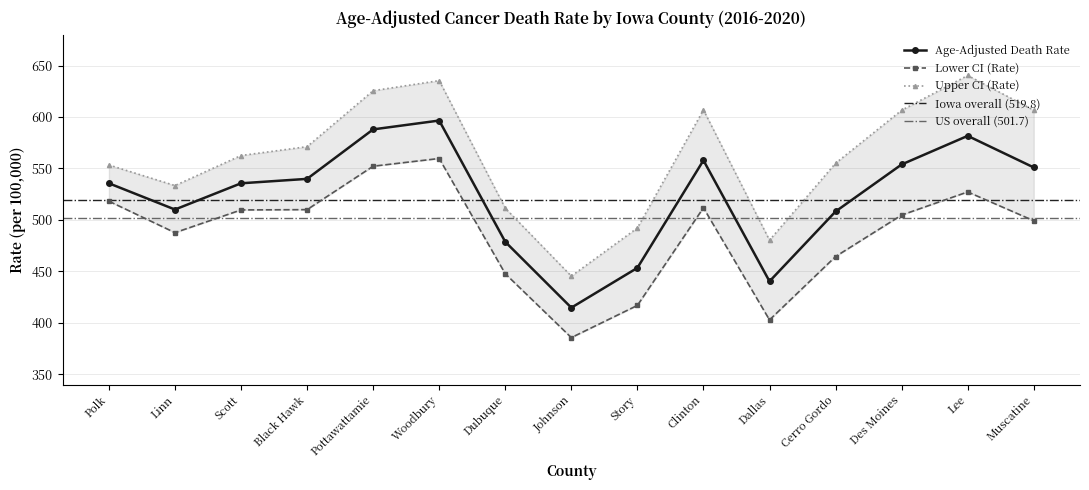

How many data points does each series have?

15